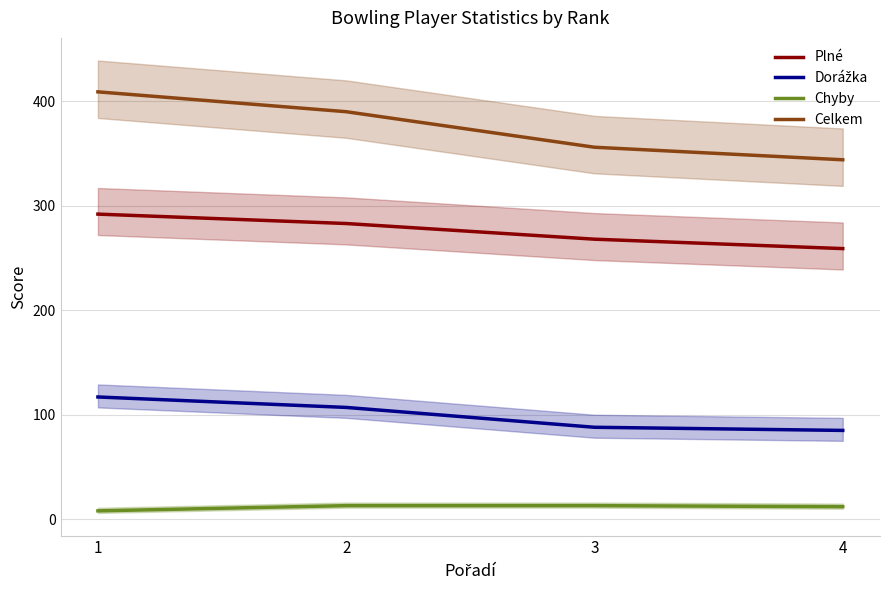

What is the difference between the maximum and minimum values in the Dorážka series?

32